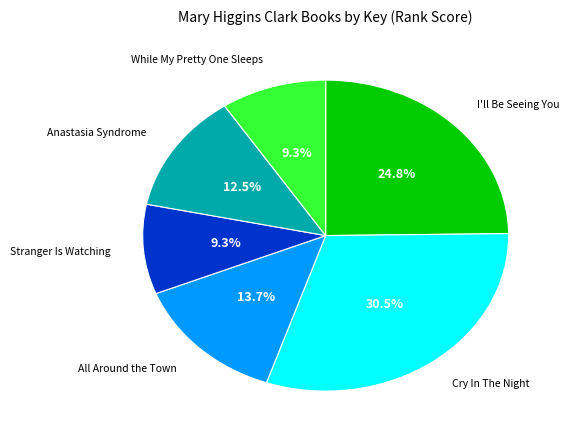

Is there any slice that represents more than half of the pie?

No